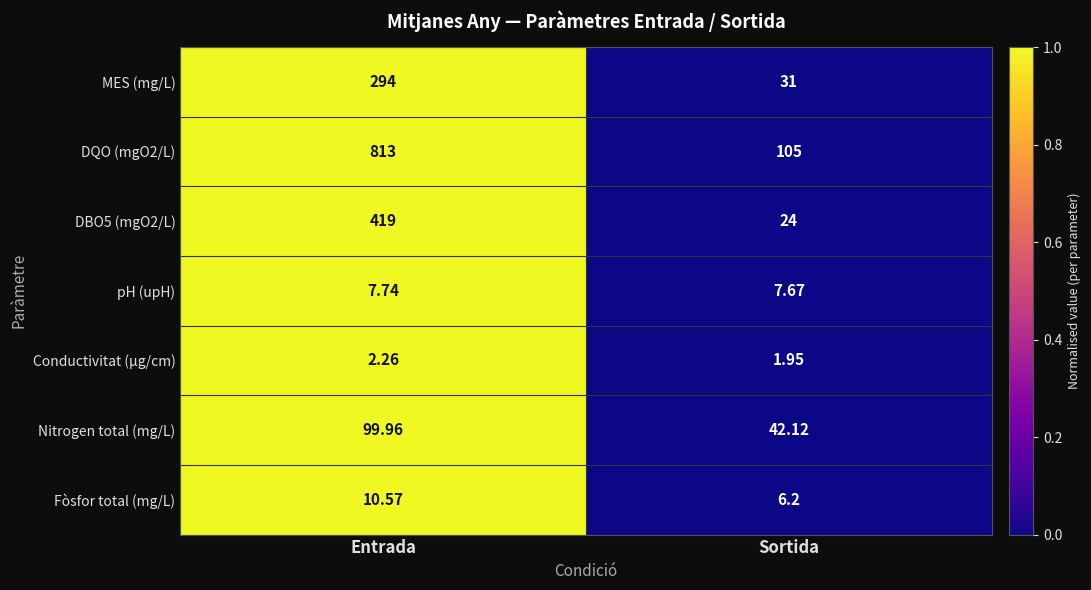

Is the value of pH (upH) at Sortida greater than the value of Fòsfor total (mg/L) at Sortida?

Yes